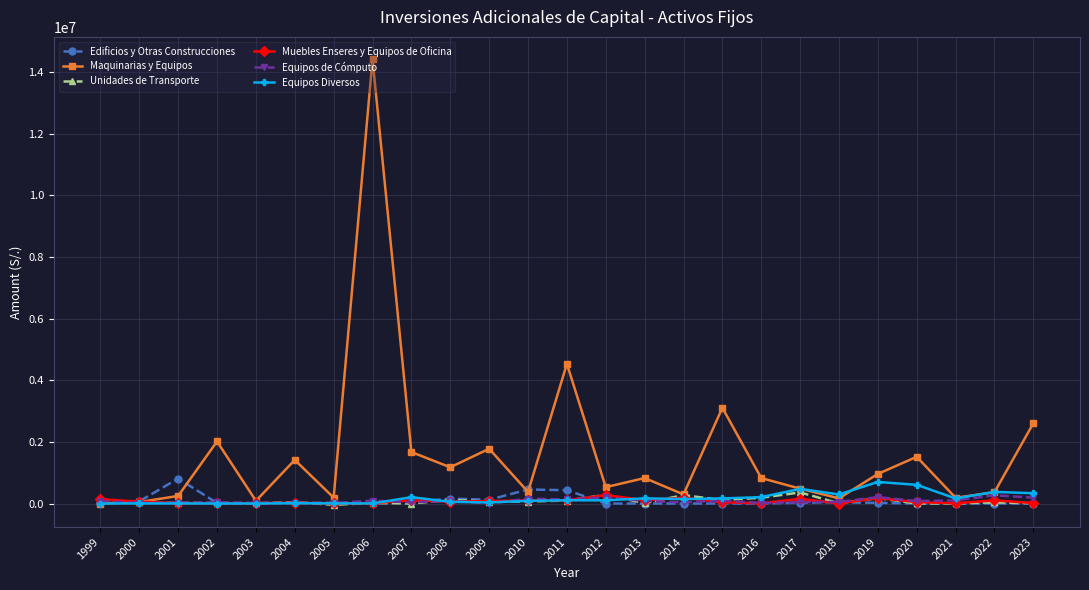

What is the total value across all series at 2022?

1147970.2